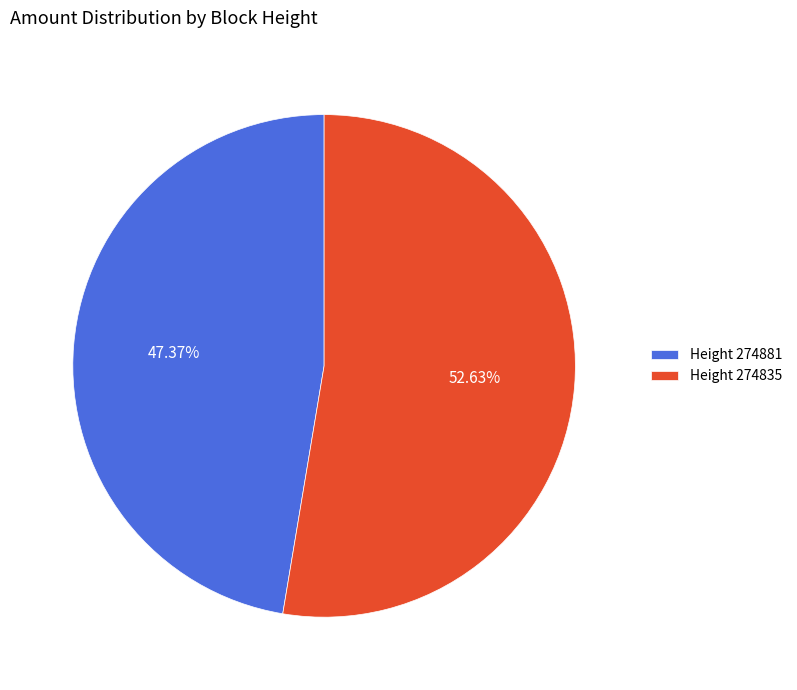

Is Height 274881 the majority of the pie?

No